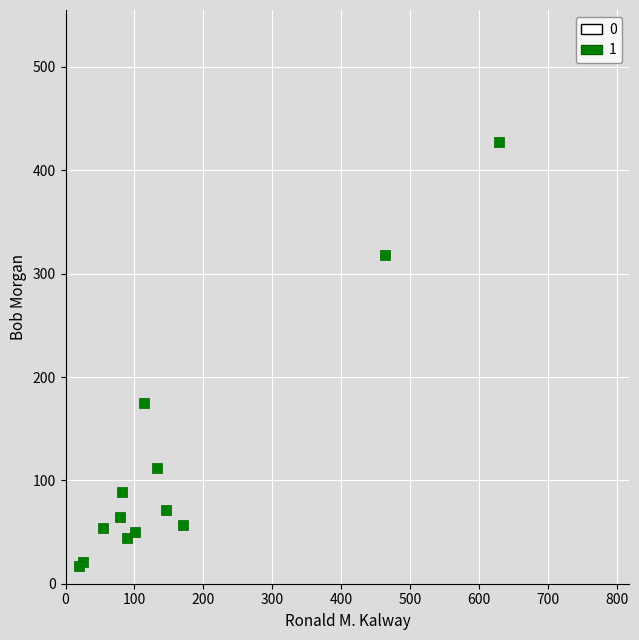

What Y value in the scatter plot is closest to 222?

175